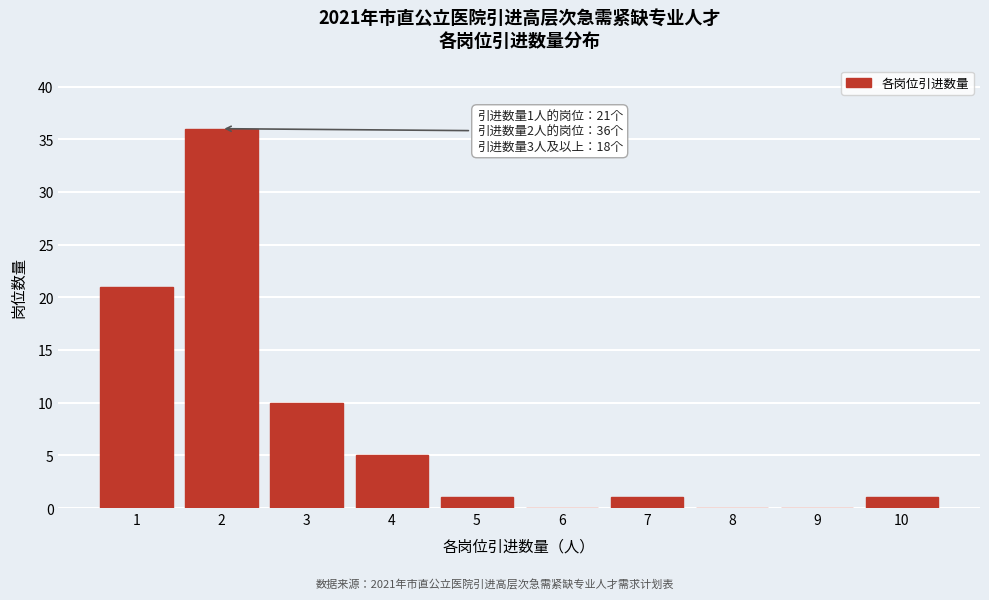

Reading right to left, extract all data points from this chart.

10=1	9=0	8=0	7=1	6=0	5=1	4=5	3=10	2=36	1=21